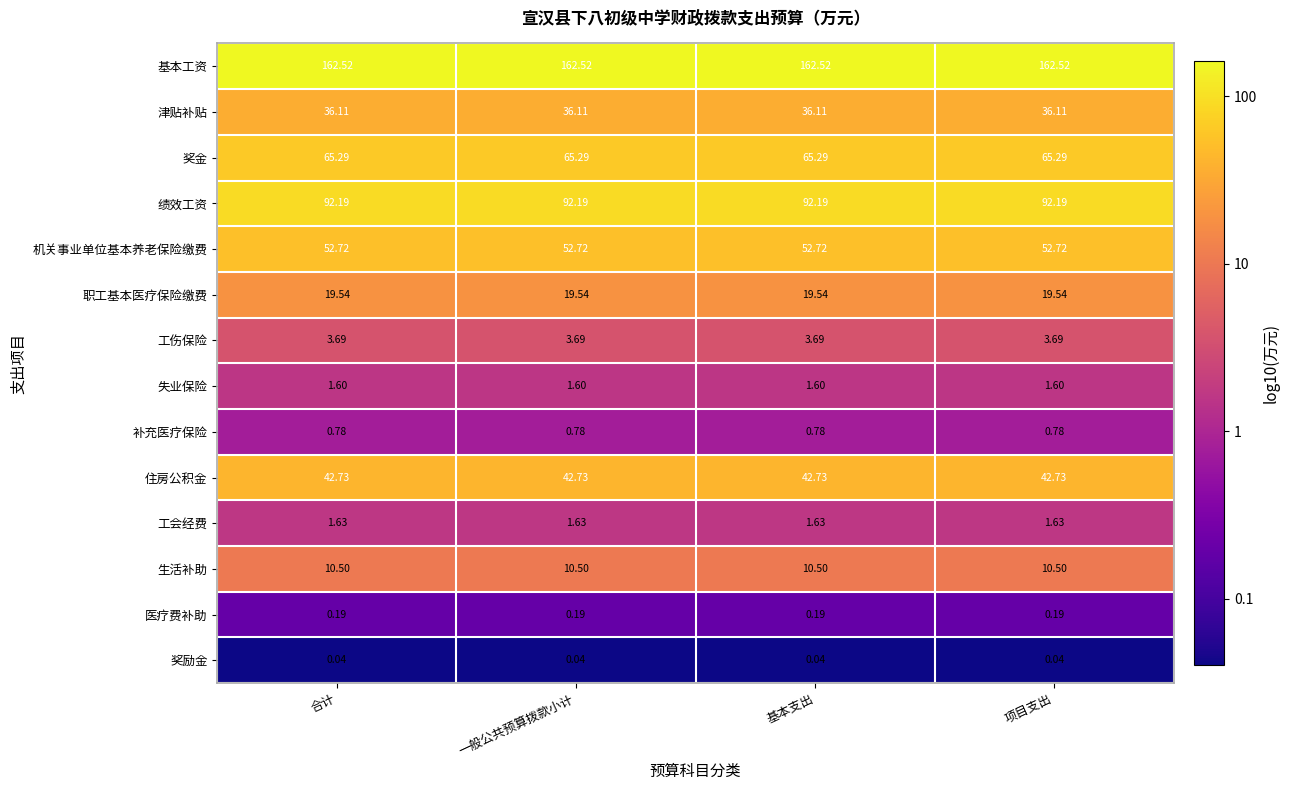

Is the value of 医疗费补助 at 基本支出 greater than the value of 失业保险 at 合计?

No